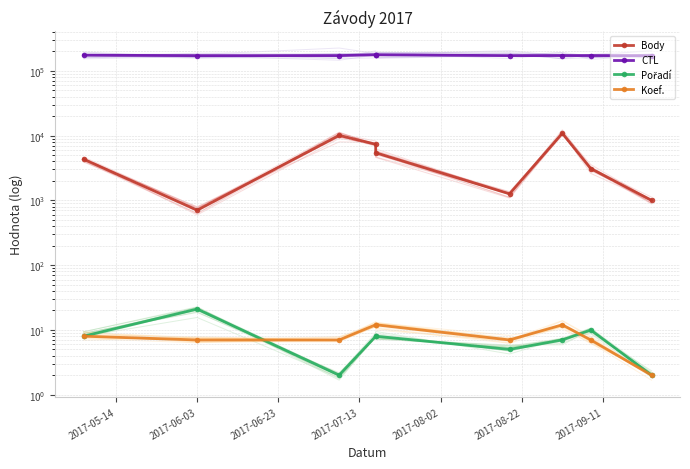

What is the value of the Koef. point at the 1st from the left?

8